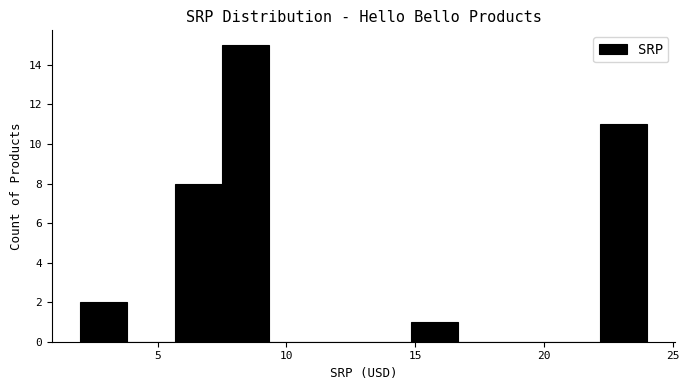

Around what value on the x-axis is the tallest bar? Give the approximate position of its centre, as read against the axis.

8.5